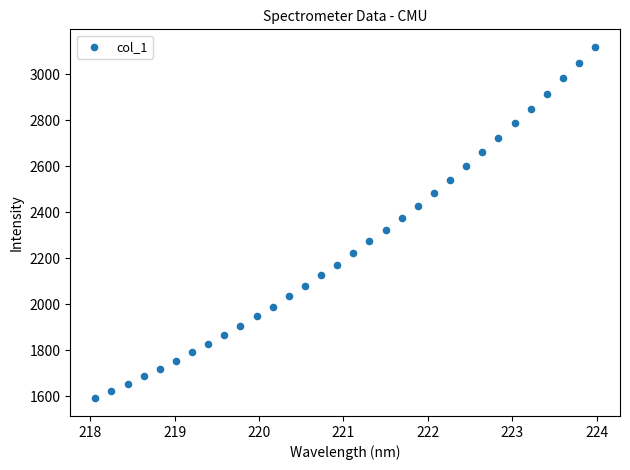

What is the range of X values (max minus min)?

5.9